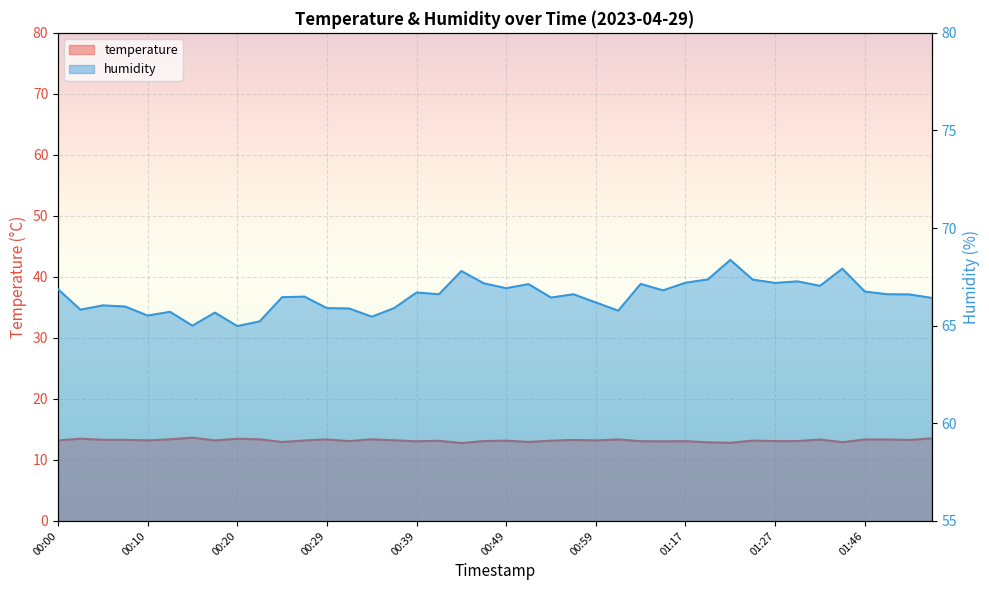

Which label corresponds to the largest value in the chart?

01:22